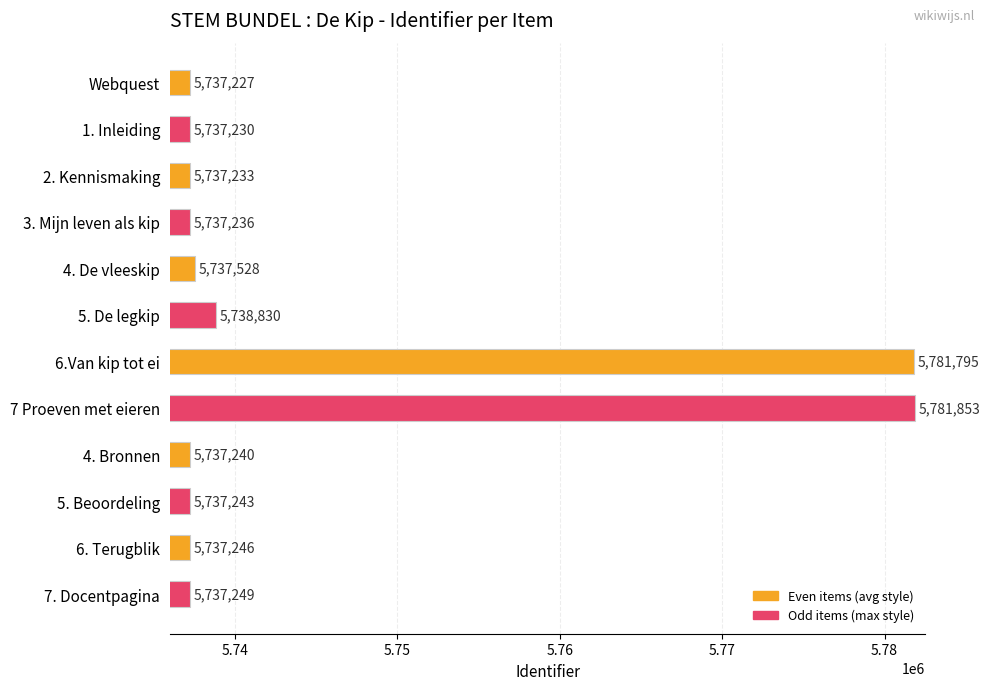

What is the approximate value at 6.Van kip tot ei?

5781795